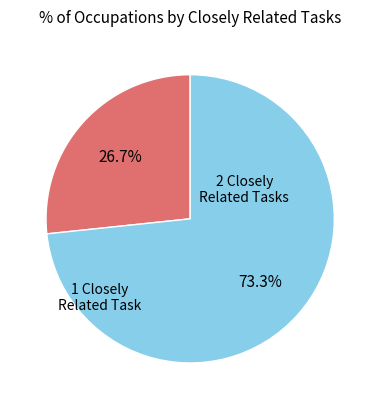

Is there any slice that represents more than half of the pie?

Yes